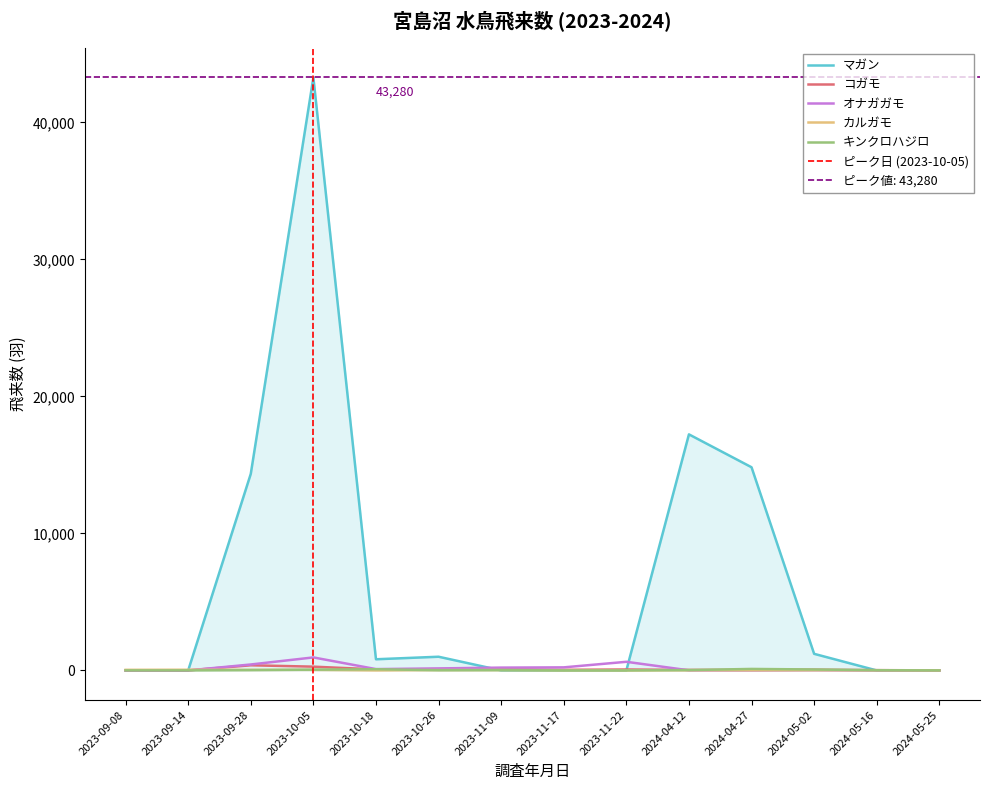

Which series ends up on top after the final intersection of コガモ and マガン?

コガモ